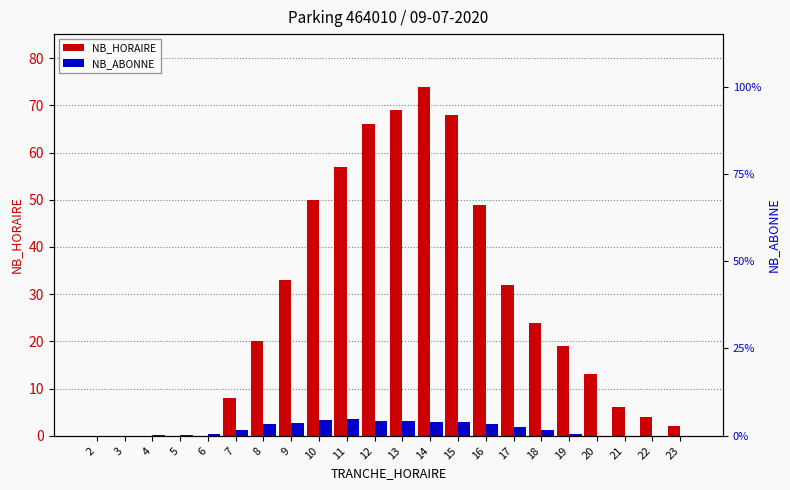

How many categories are shown in the chart?

22